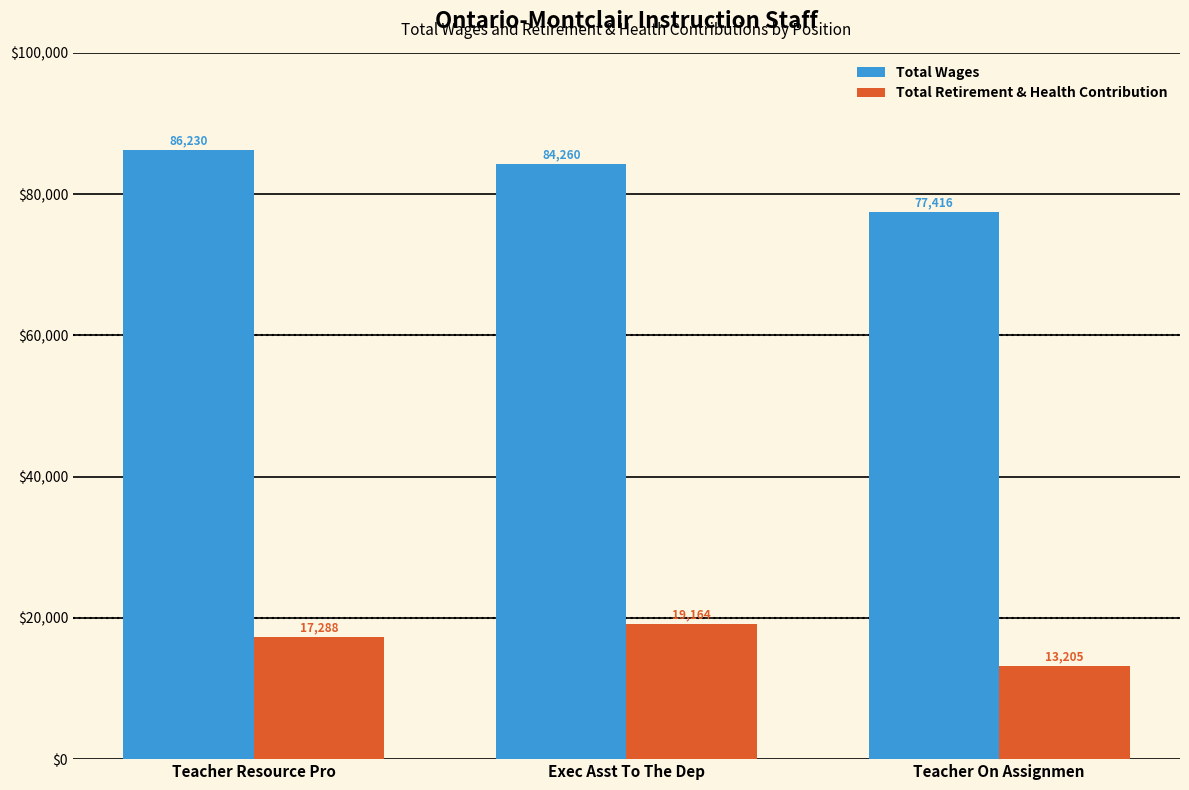

List the series in order of their overall mean, lowest first.

Total Retirement & Health Contribution, Total Wages